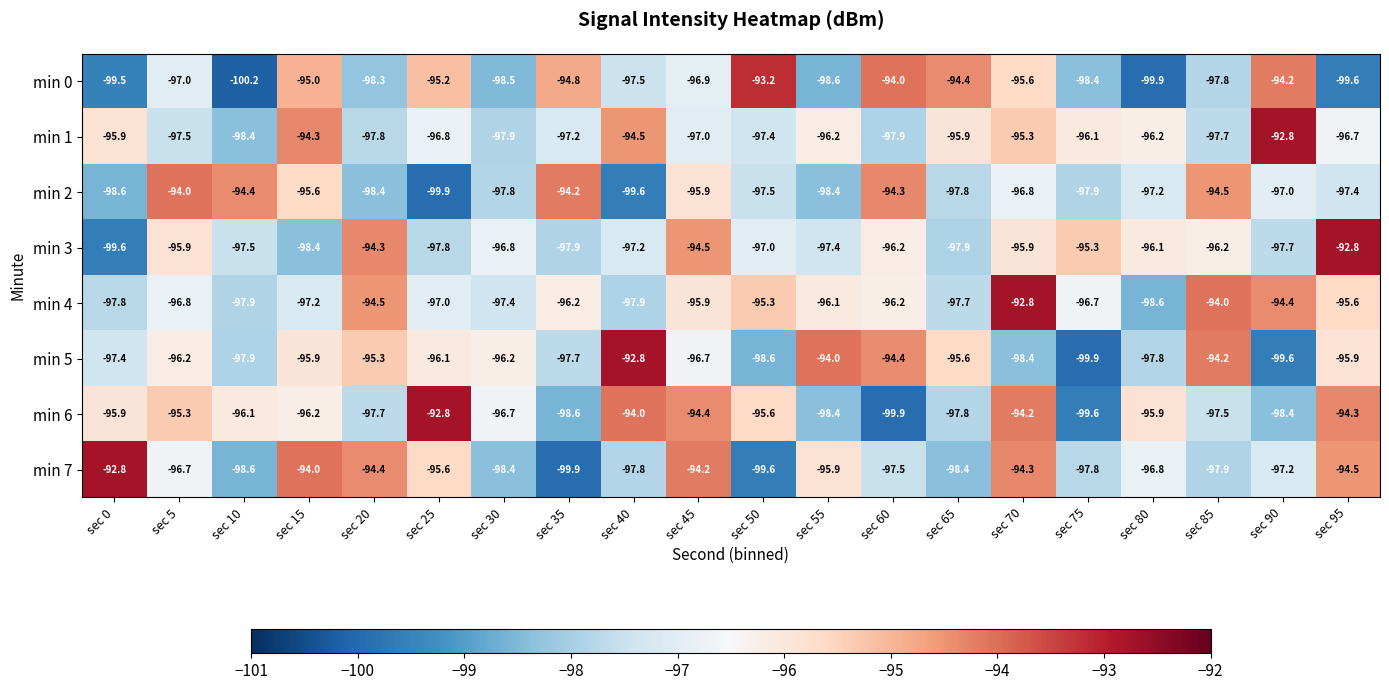

At which category does the chart reach its minimum across all series?

sec 10